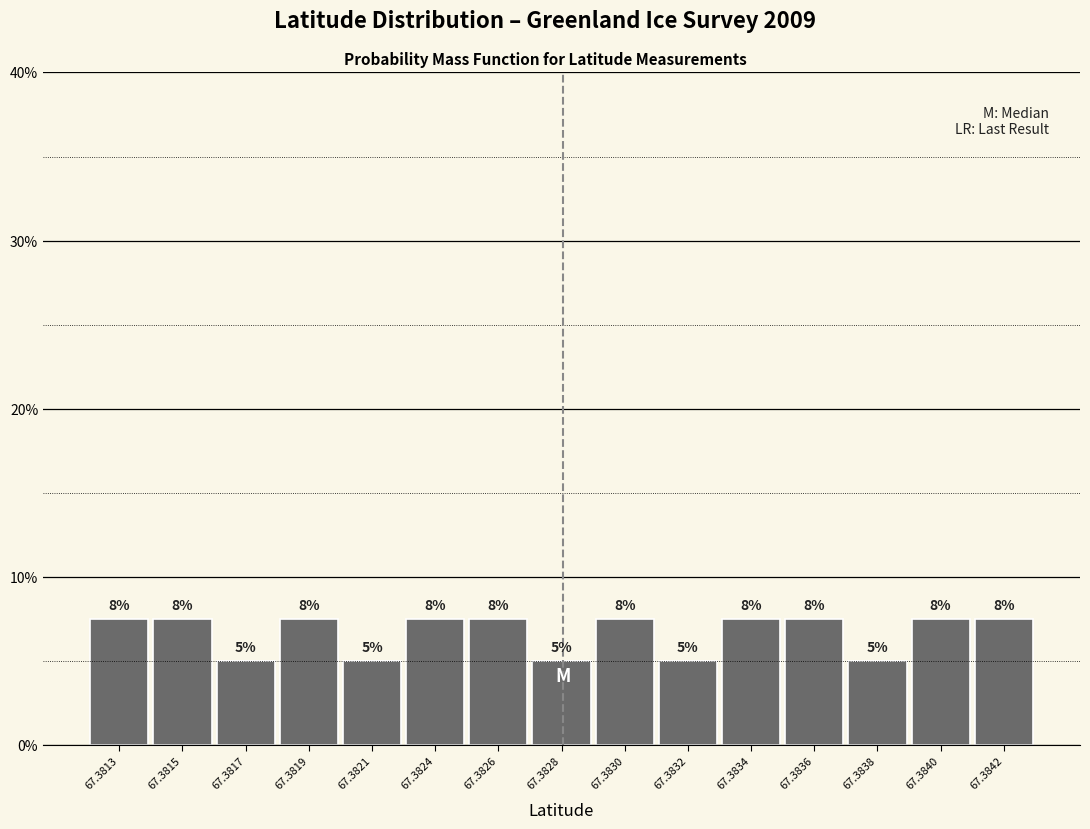

Are the bars horizontal?

No